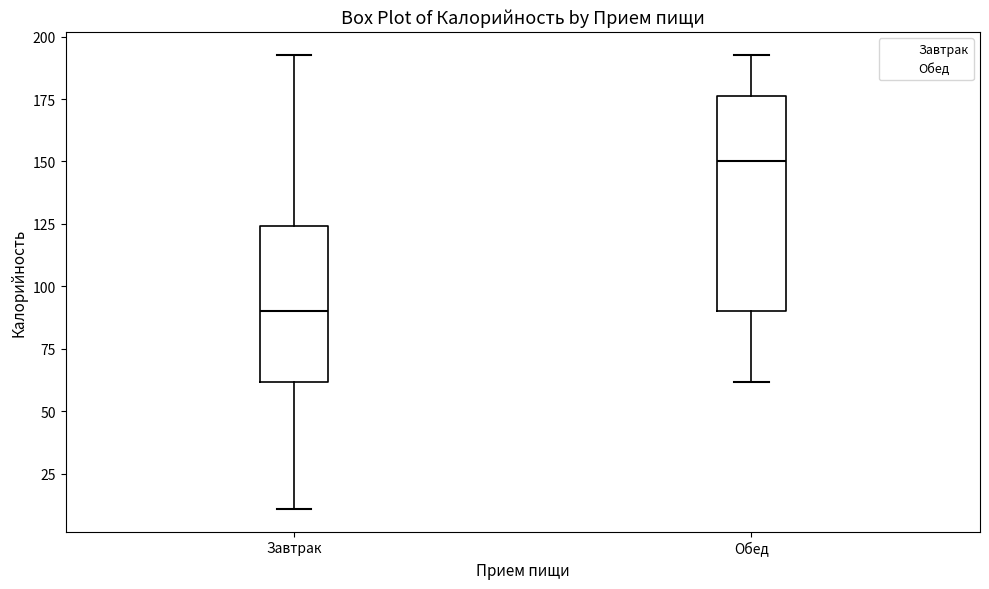

Where is the lower edge of the box for Завтрак on the y-axis? The values are not printed on the chart, so give them approximately, as read against the axis.

60